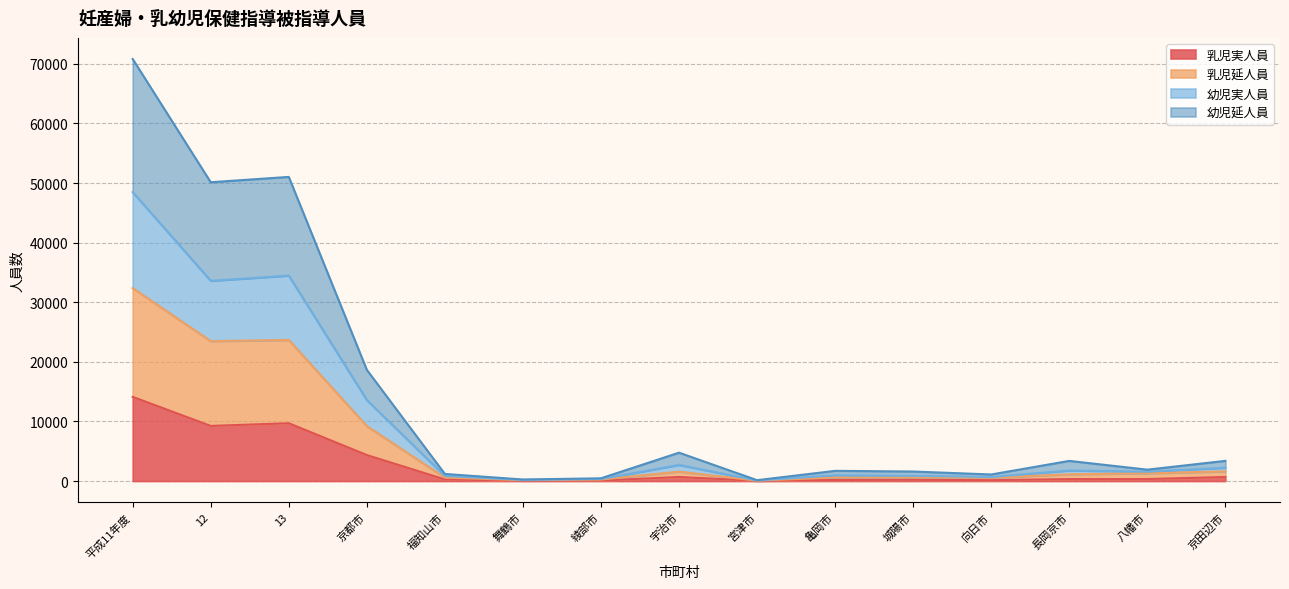

At which category is the sum across all series the highest?

平成11年度